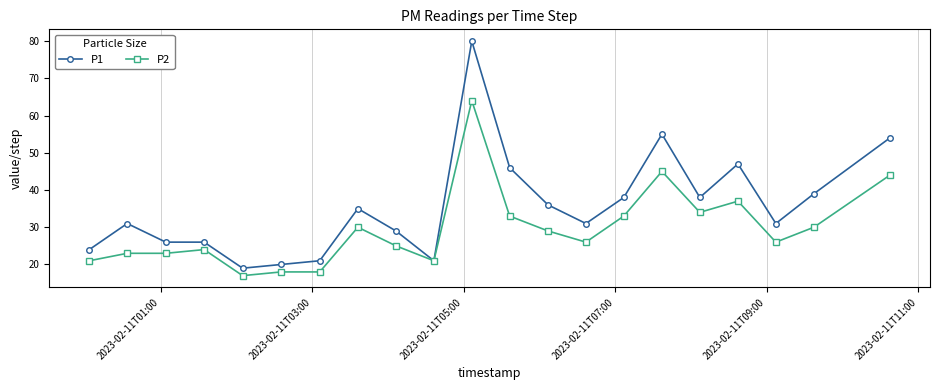

Rank the series by their maximum value, from highest to lowest.

P1, P2